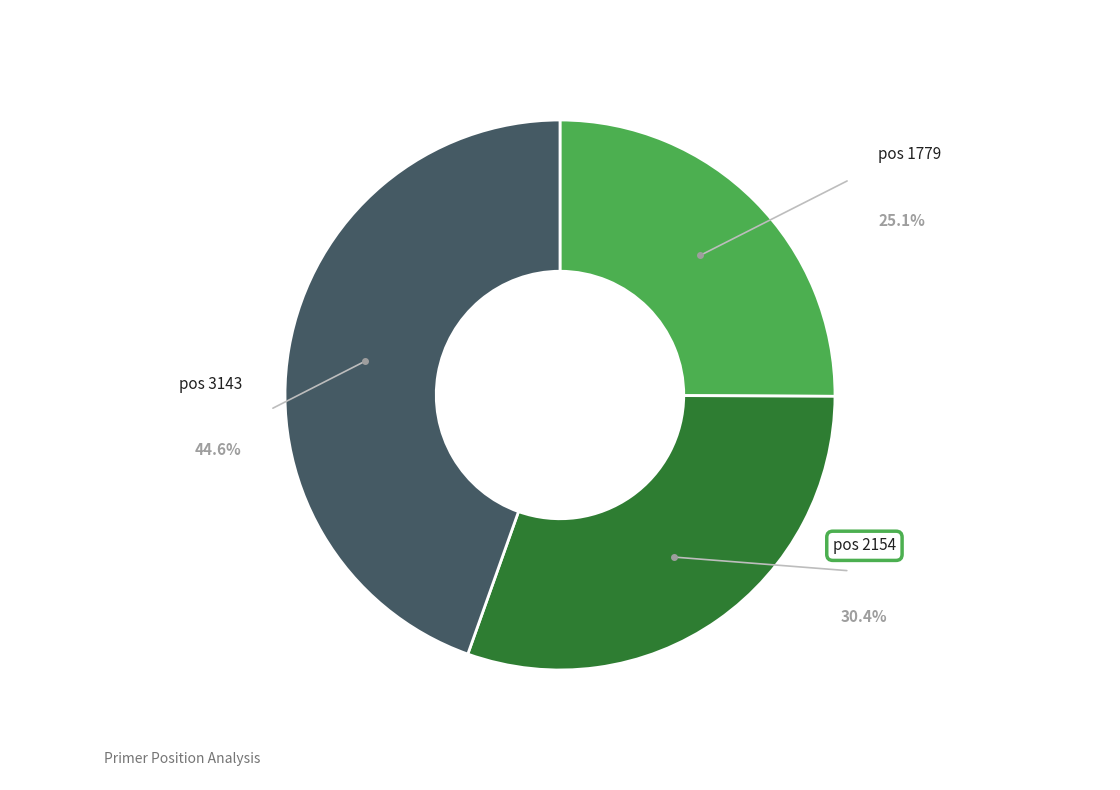

Is there any slice that represents more than half of the pie?

No